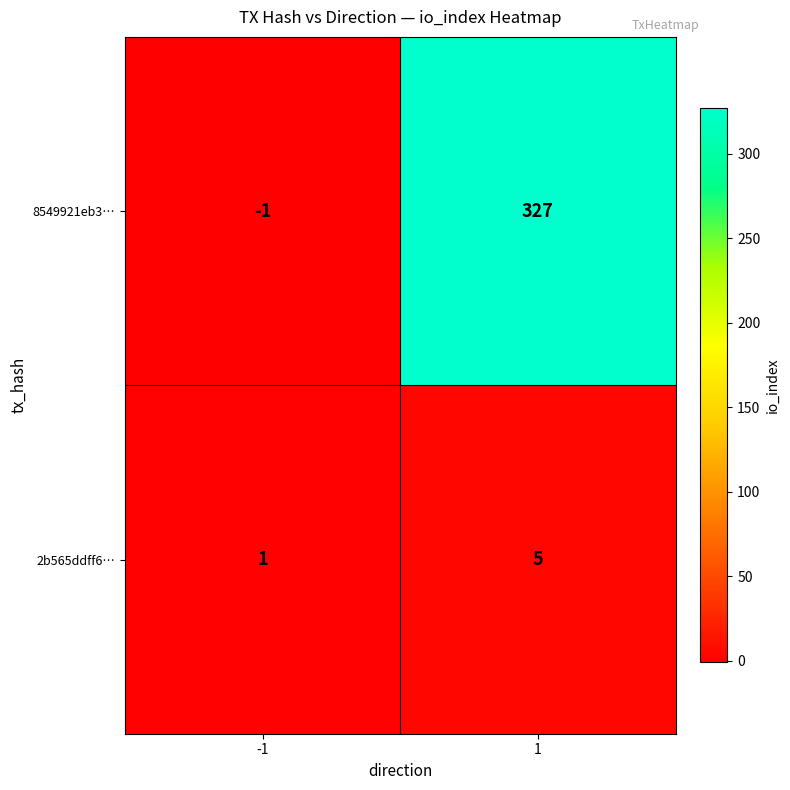

Rank the series at -1 from lowest to highest value.

8549921eb3…, 2b565ddff6…